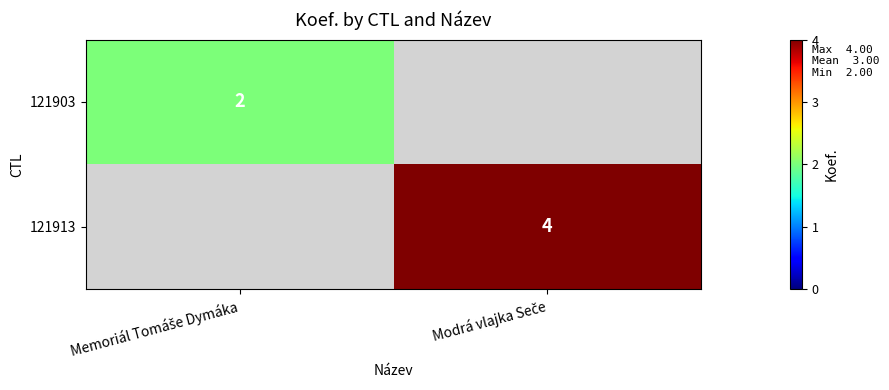

The value of 121913 at Modrá vlajka Seče is 4. True or false?

True